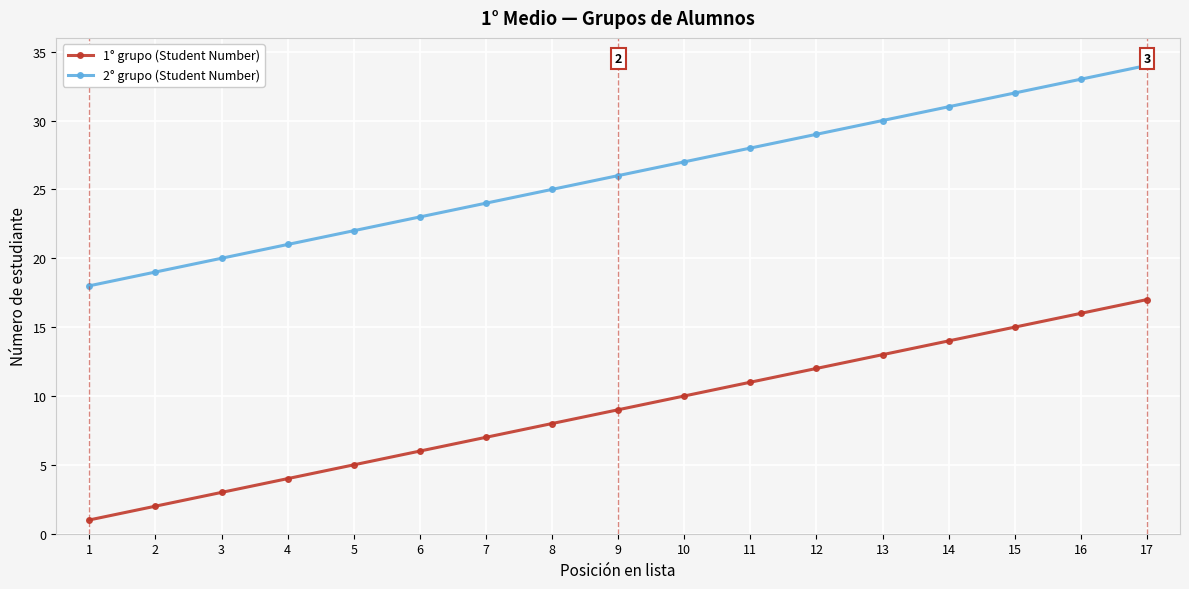

At how many categories does at least one series exceed 13?

17